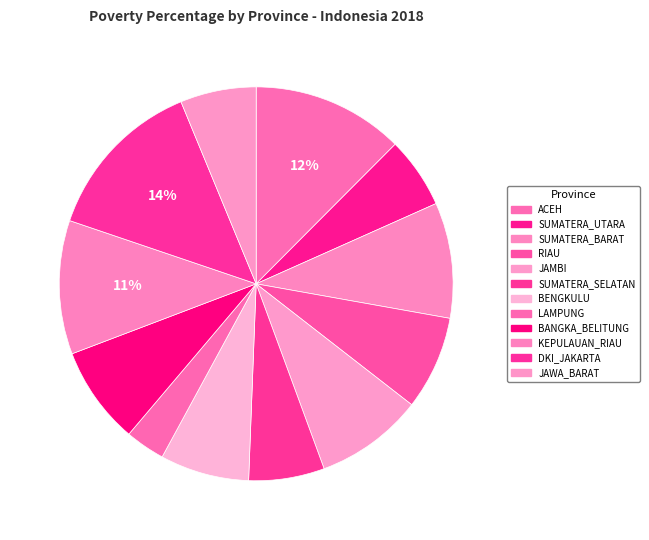

To the nearest percent, what portion does ACEH represent?

12%